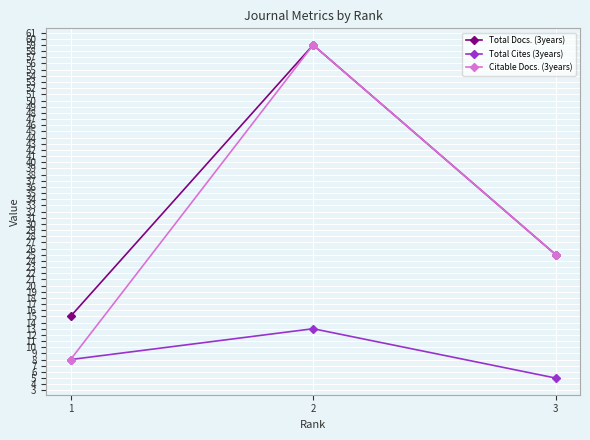

How many Total Docs. (3years) values are between 15 and 59?

3